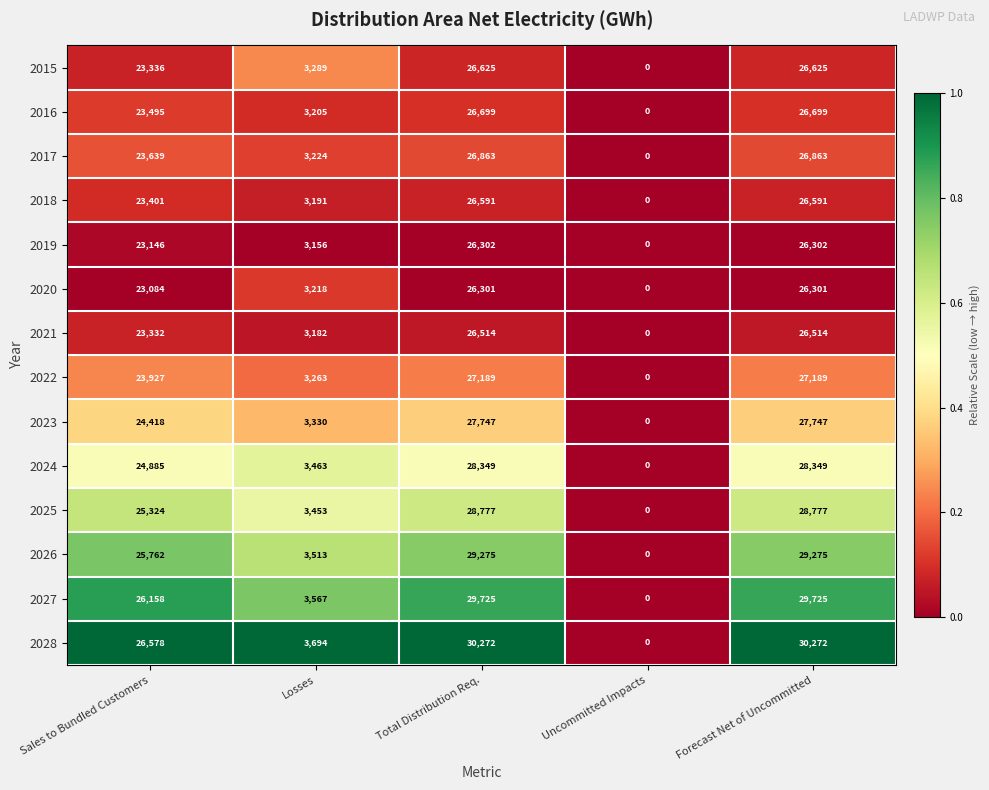

Count the 2025 values in the range 3453 to 28777.

4